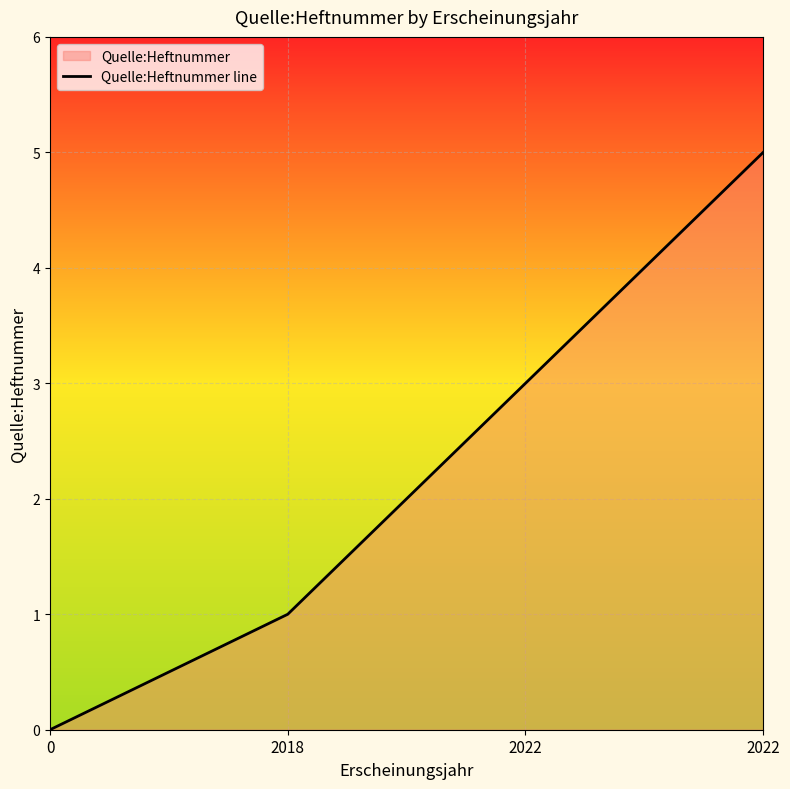

How many lines are shown in the chart?

1